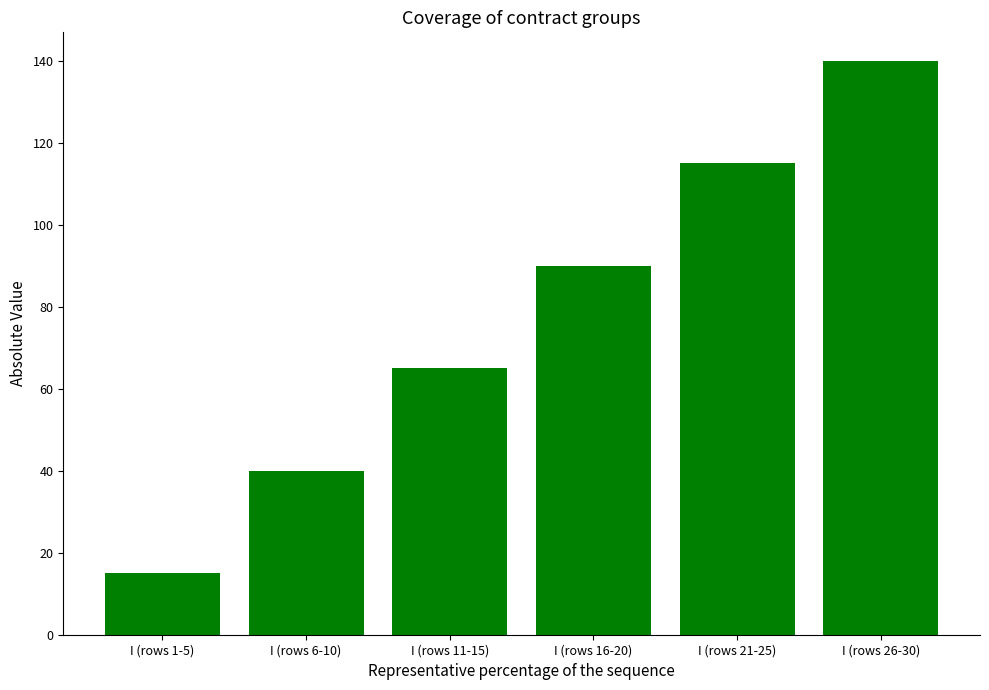

What value does the data have at I (rows 11-15)?

65